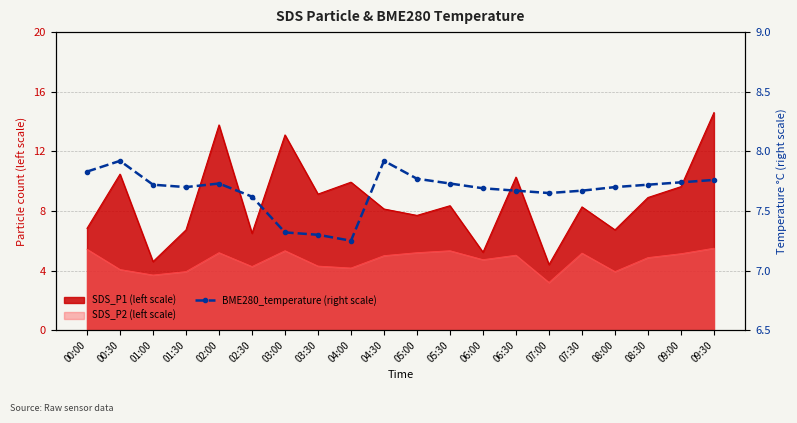

Is it true that the value at 03:00 is 3.8?

False